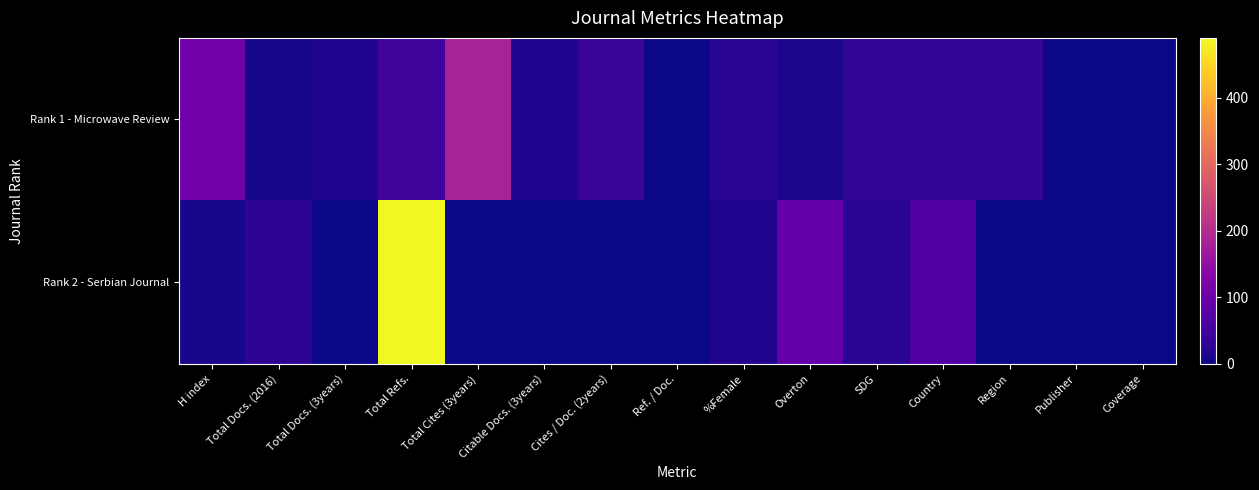

Reading right to left, extract all data points from this chart.

Rank 1 - Microwave Review: Coverage=0	Publisher=0	Region=33	Country=33	SDG=31	Overton=11	%Female=23	Ref. / Doc.=0	Cites / Doc. (2years)=40	Citable Docs. (3years)=16	Total Cites (3years)=181	Total Refs.=46	Total Docs. (3years)=16	Total Docs. (2016)=7	H index=106
Rank 2 - Serbian Journal: Coverage=0	Publisher=0	Region=0	Country=67	SDG=26	Overton=90	%Female=16	Ref. / Doc.=0	Cites / Doc. (2years)=0	Citable Docs. (3years)=0	Total Cites (3years)=0	Total Refs.=490	Total Docs. (3years)=0	Total Docs. (2016)=29	H index=9